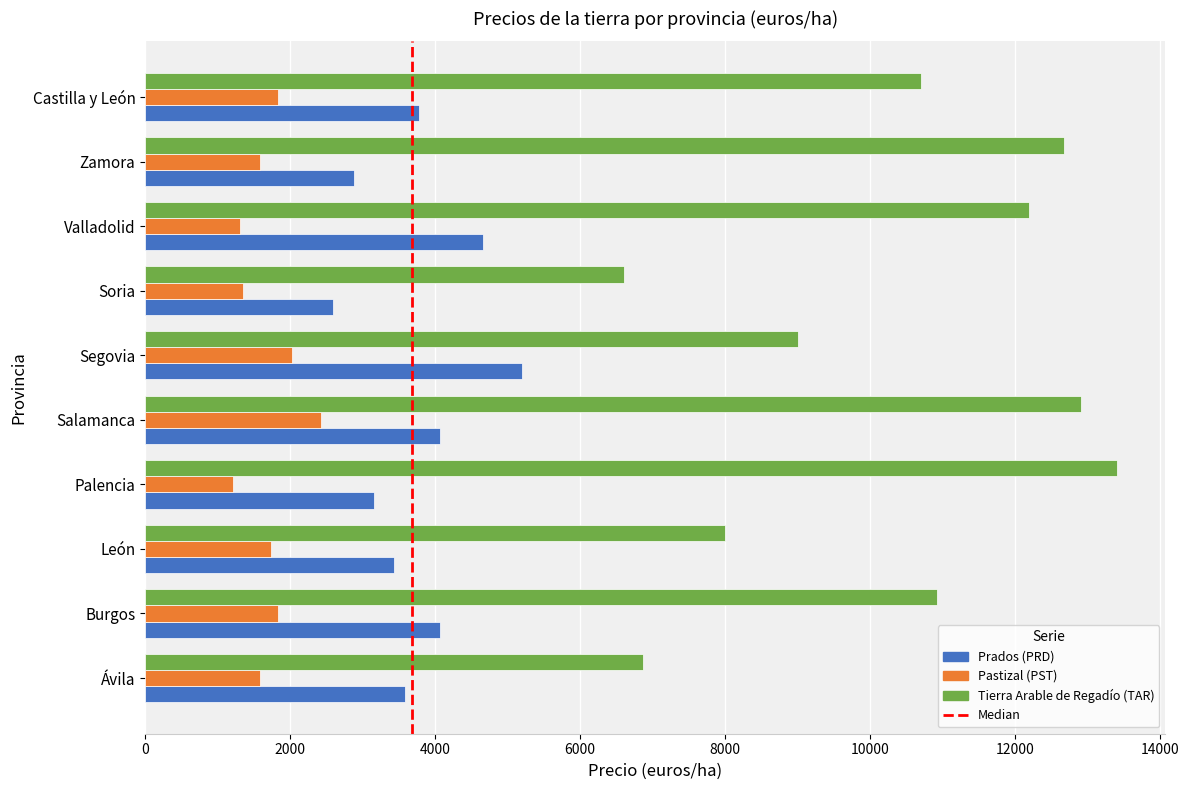

What is the sum of all Pastizal (PST) values?

16869